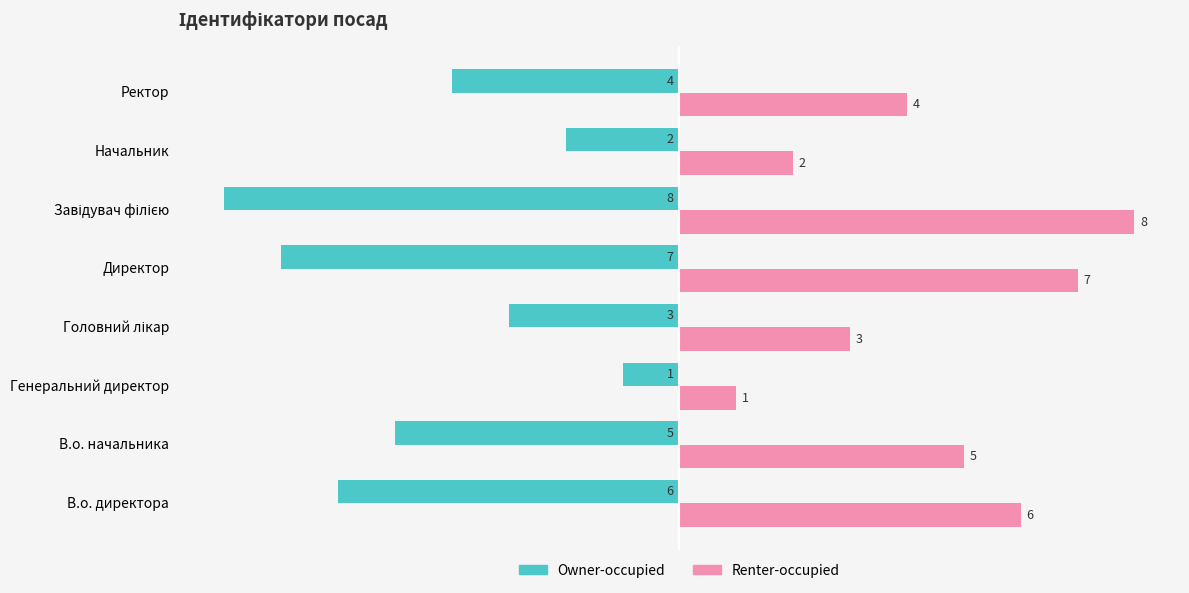

What is the difference between the highest and lowest values at В.о. начальника?

10